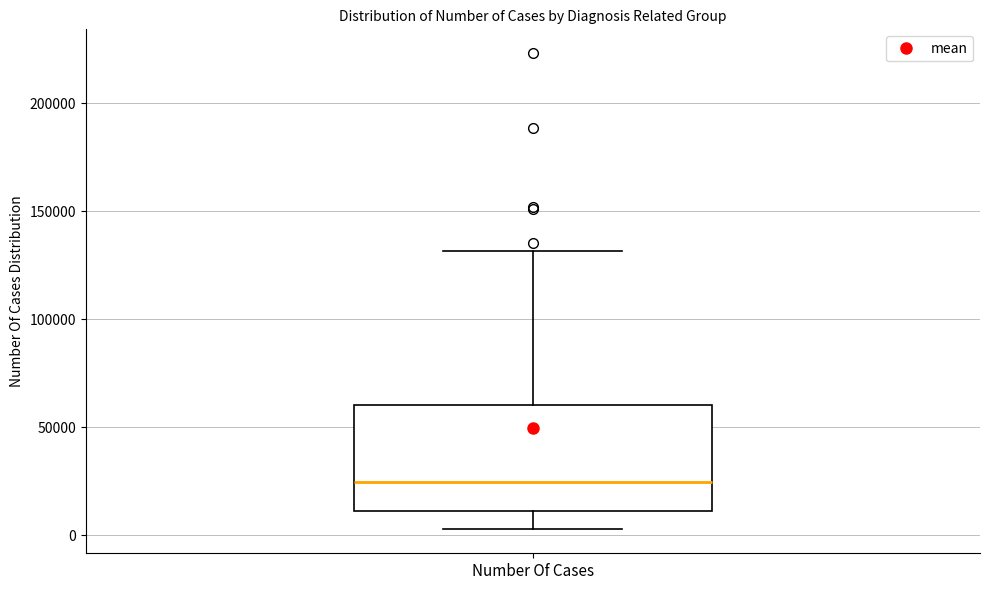

Where does the median line of the box for Number Of Cases sit on the y-axis? The values are not printed on the chart, so give them approximately, as read against the axis.

25000